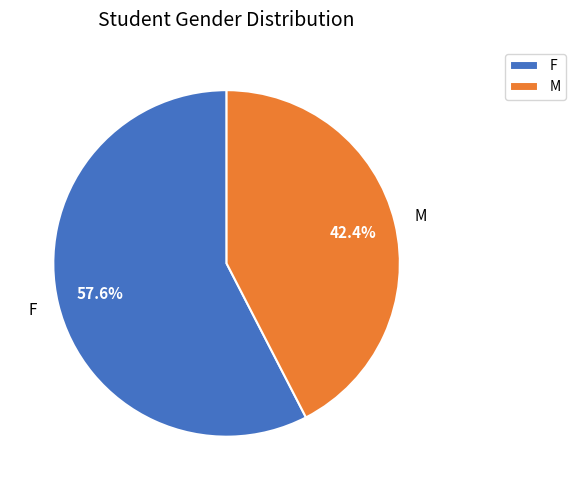

Combined, what portion of the pie is M and F?

100.0%